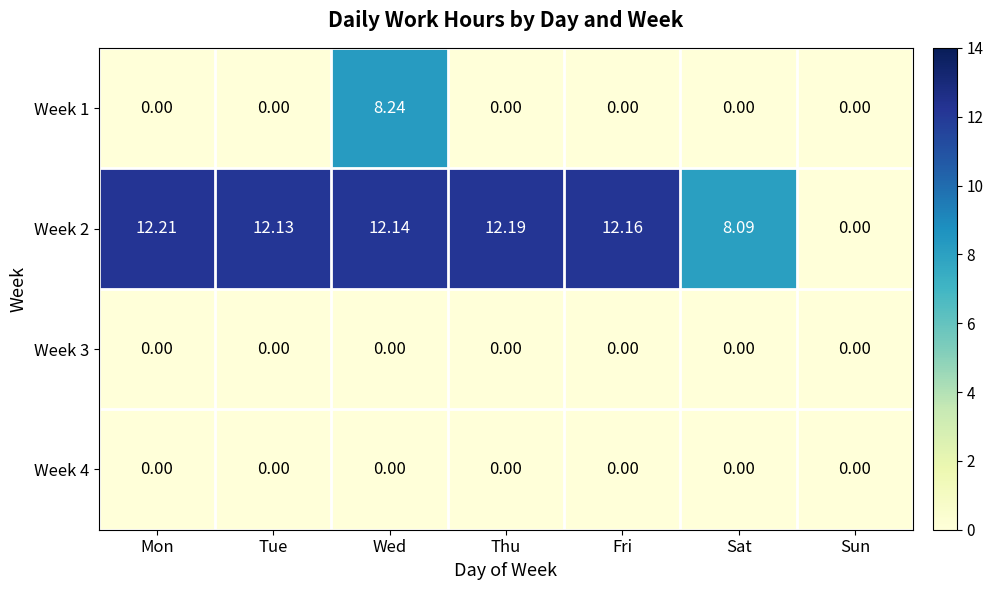

At which label is Week 2 closest to 6?

Sat